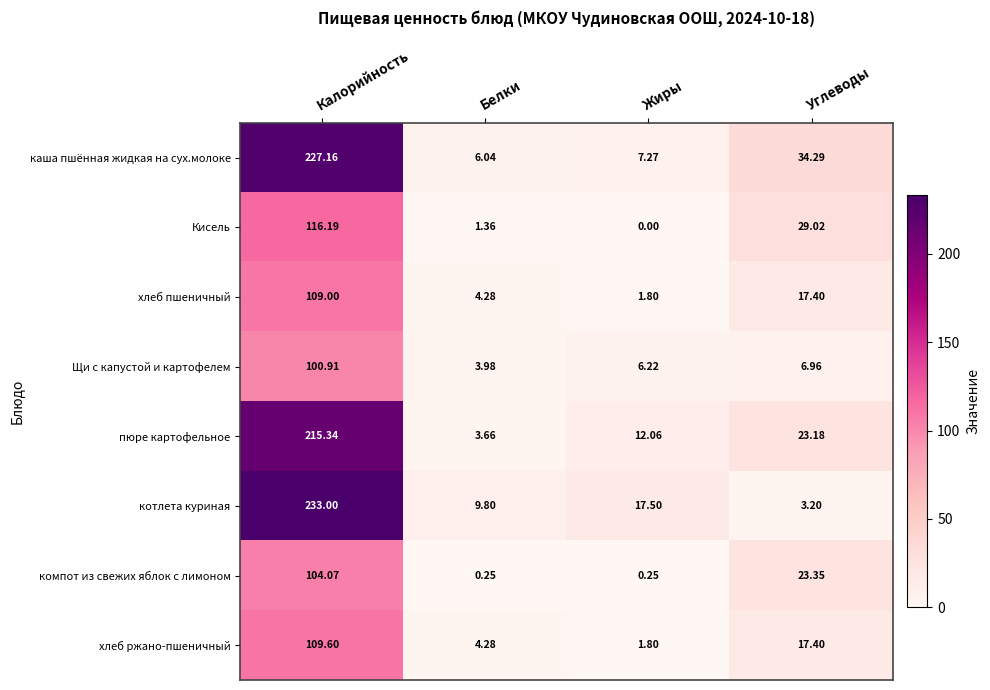

Where is хлеб пшеничный nearest to the value 55?

Углеводы